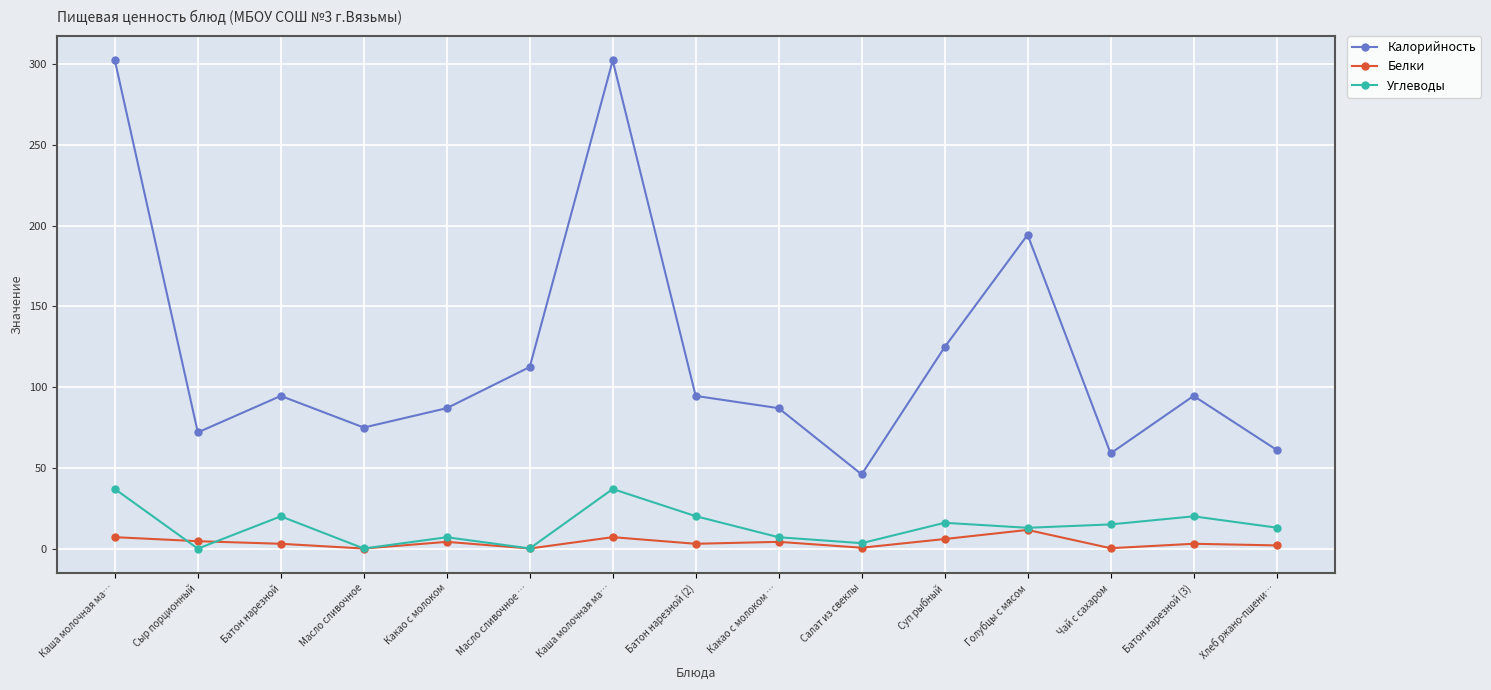

What are all the series names shown in the legend?

Калорийность, Белки, Углеводы